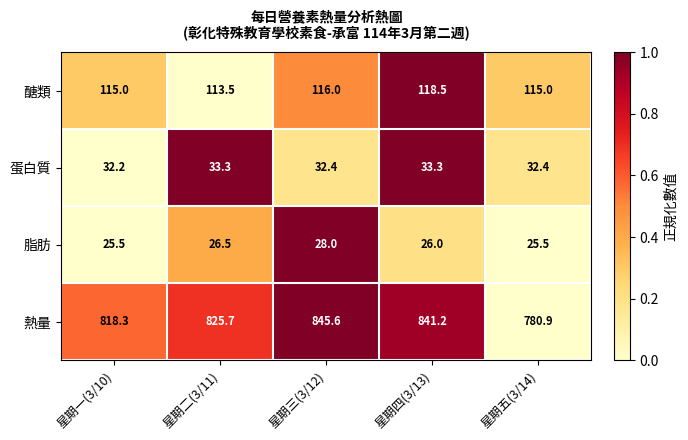

The value of 蛋白質 at 星期二(3/11) is 46.1. True or false?

False